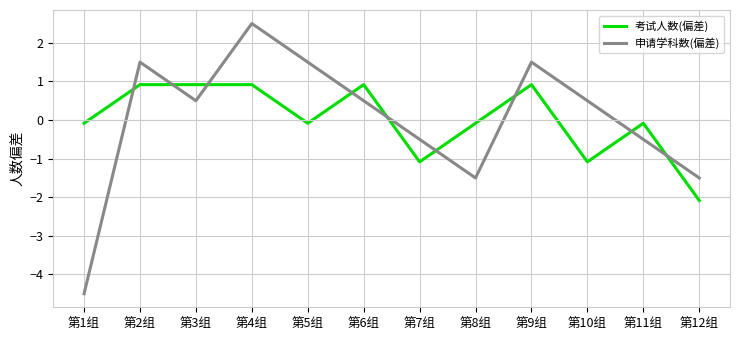

What value does the 申请学科数(偏差) series have at 第12组?

-1.5